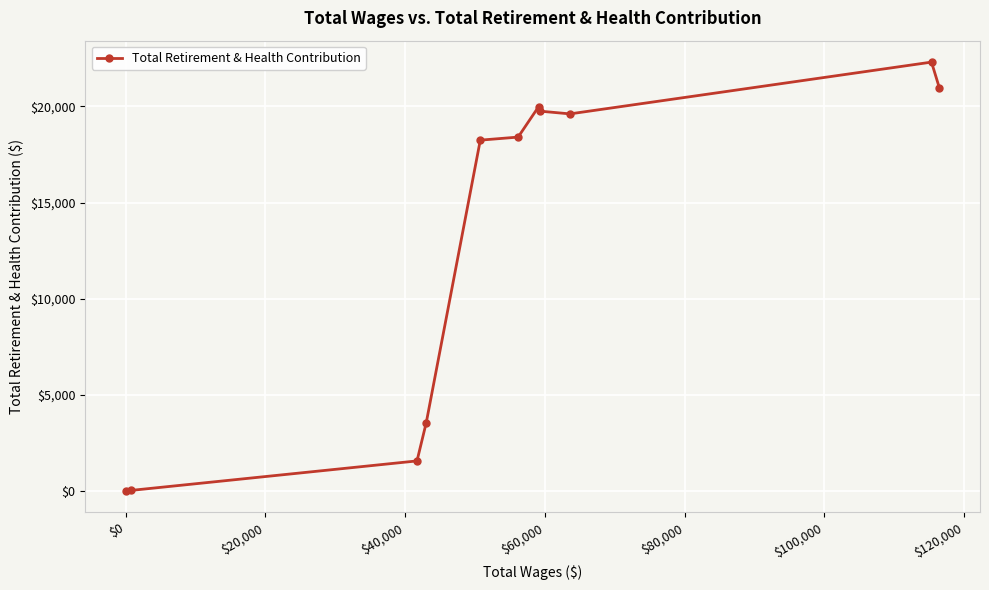

What is the maximum value shown in the chart?

22306